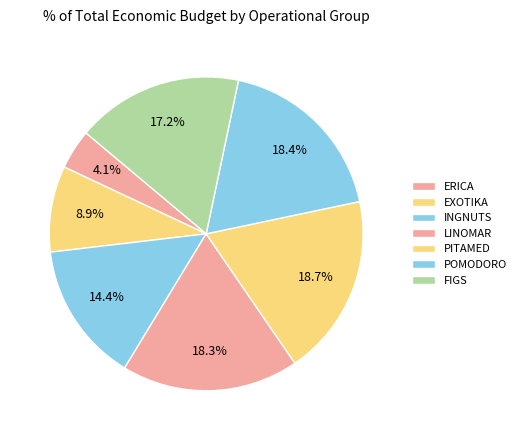

To the nearest percent, what portion does PITAMED represent?

19%